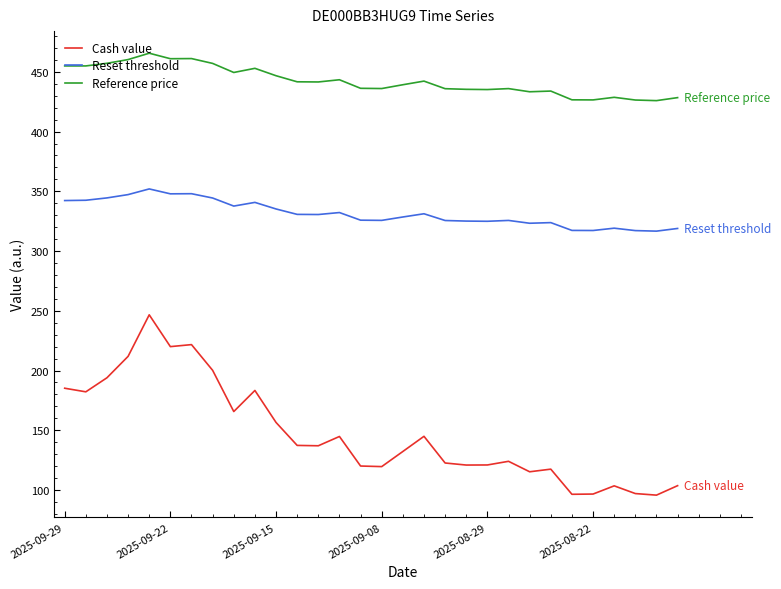

True or false: Reset threshold and Cash value cross at least once.

False